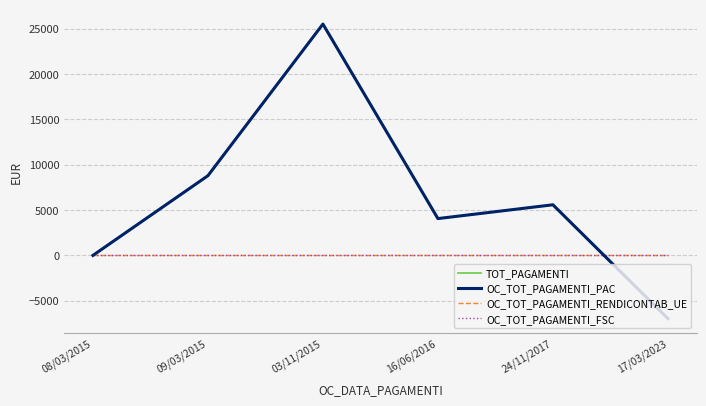

Between 16/06/2016 and 17/03/2023, which series saw the biggest shift?

TOT_PAGAMENTI